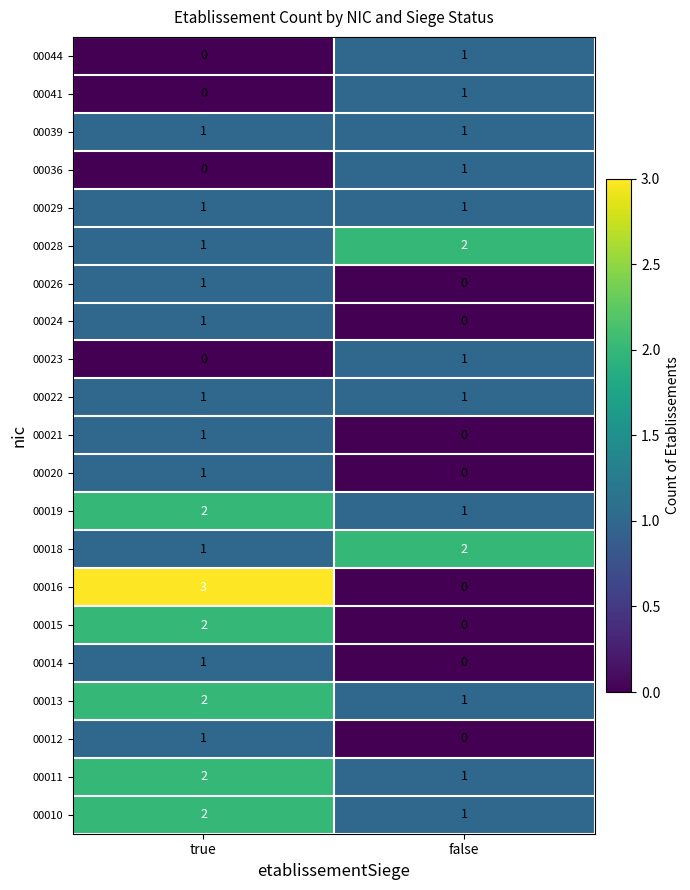

Where is 00016 nearest to the value 1?

false